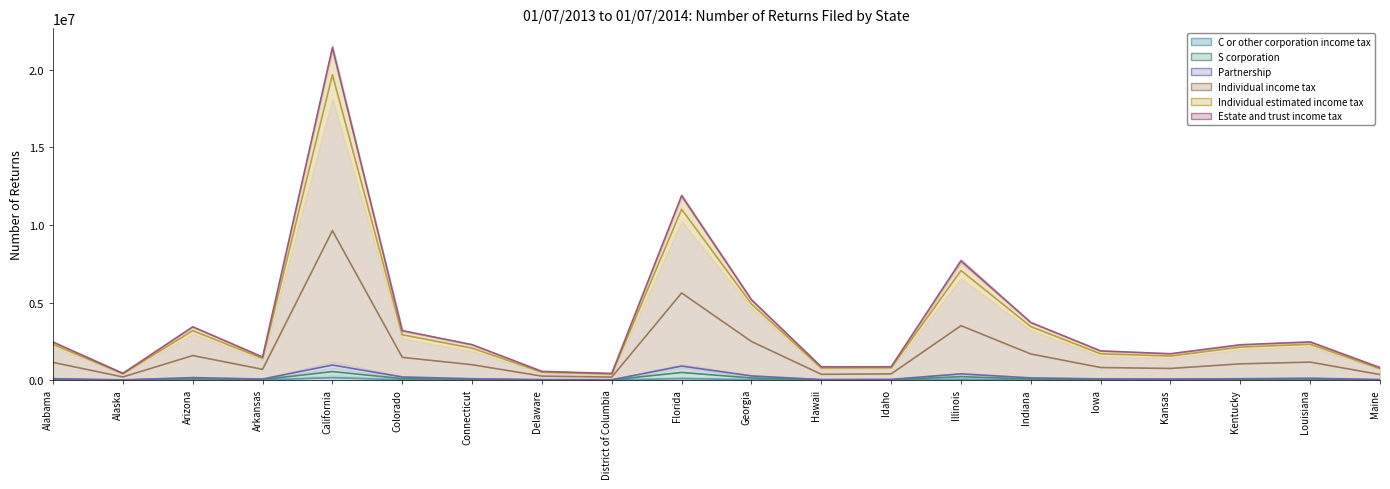

What position from the left is Illinois?

14